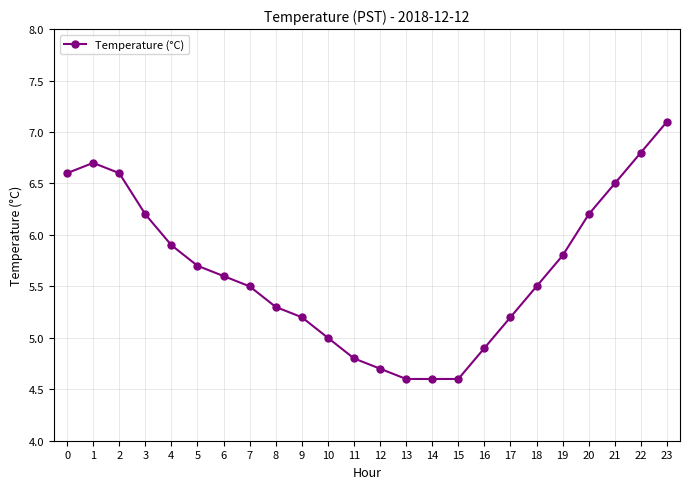

What is the sum of the values at 22 and 18?

12.3